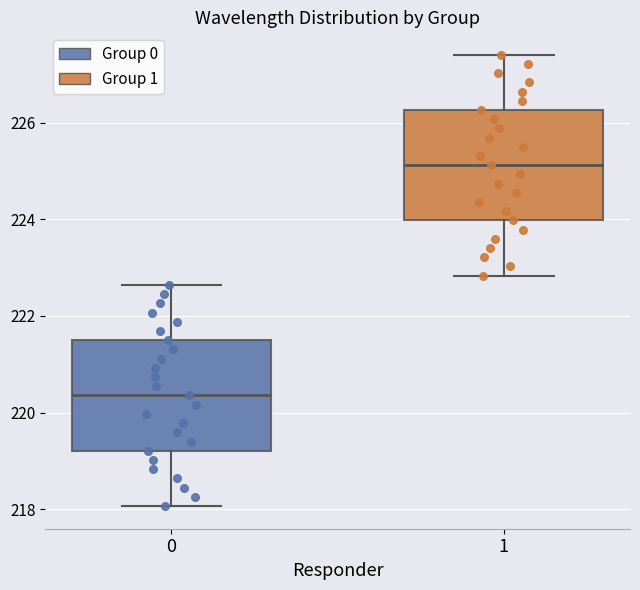

Reading left to right, transcribe this box plot: for each box, give where its median line is, the range the box spans, and where its two whiskers end, as read against the y-axis. The values are not printed on the chart, so give them approximately, as read against the axis.

0: median 220.4, box 219.2 to 221.4, whiskers 218.0 to 222.6
1: median 225.2, box 224.0 to 226.2, whiskers 222.8 to 227.4